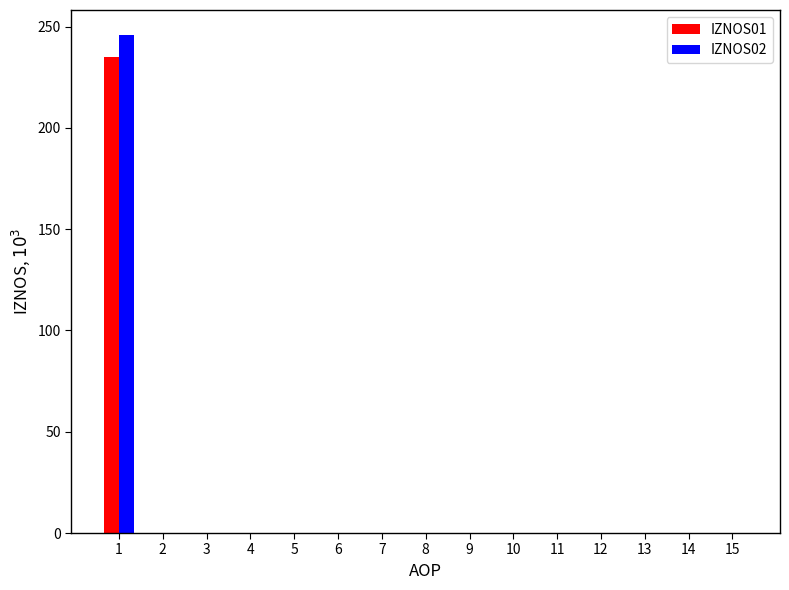

What is the greatest value displayed?

245.9